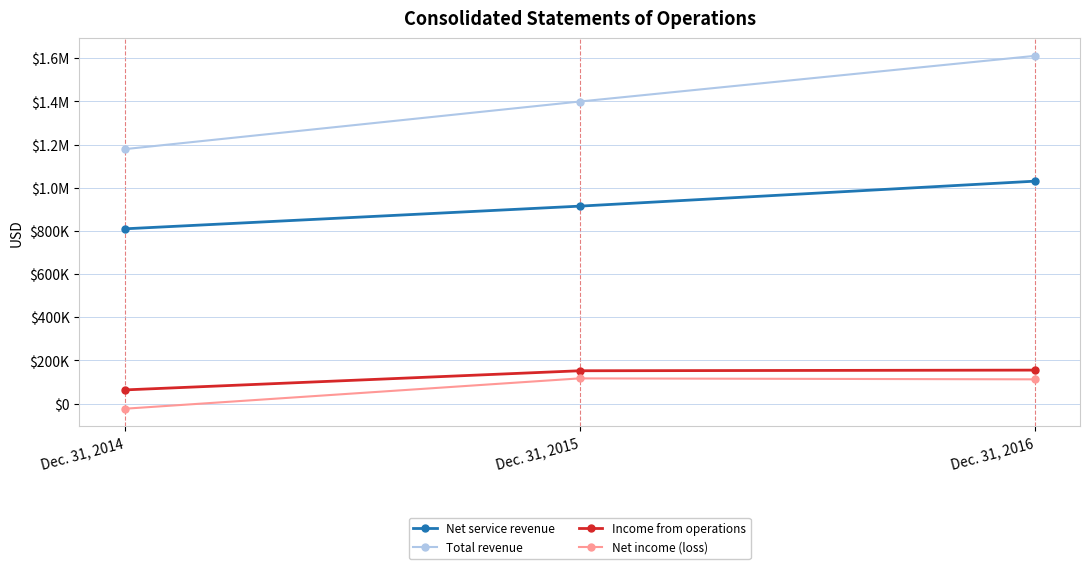

Is this an area chart (filled region under the line)?

No